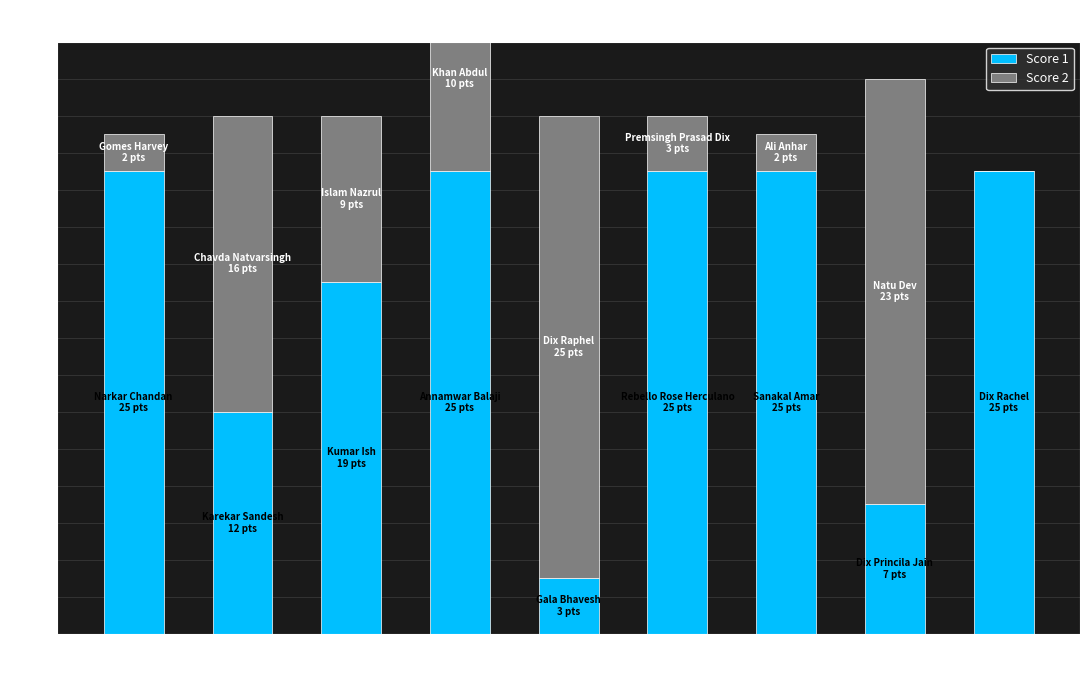

What is the value of the Score 1 bar at the 9th from the left?

25